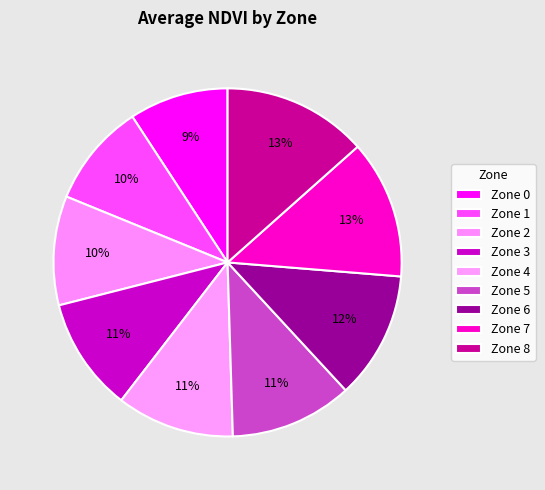

Count the number of slices in the pie.

9